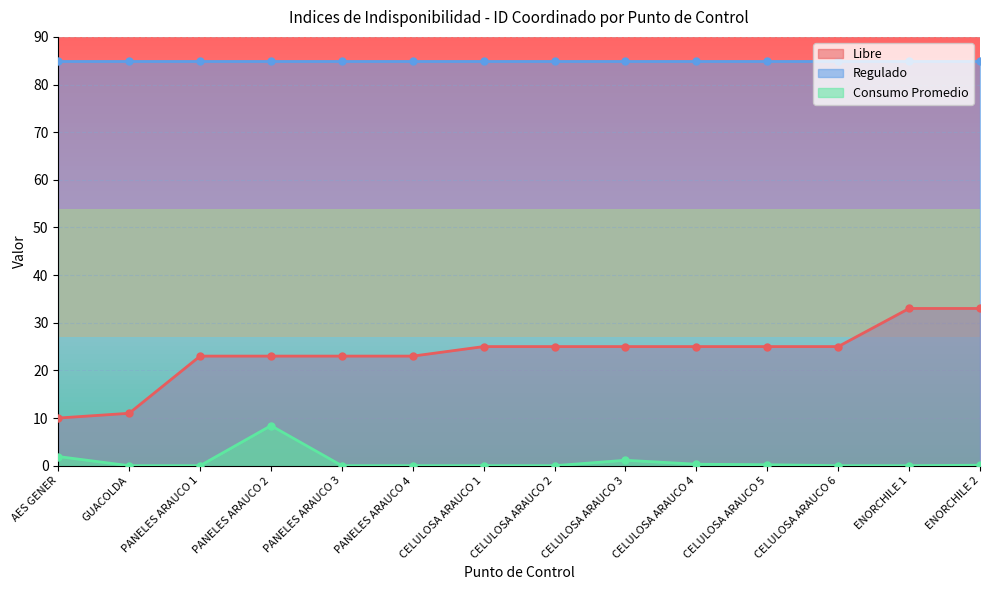

What value does the Consumo Promedio series have at AES GENER?

1.9